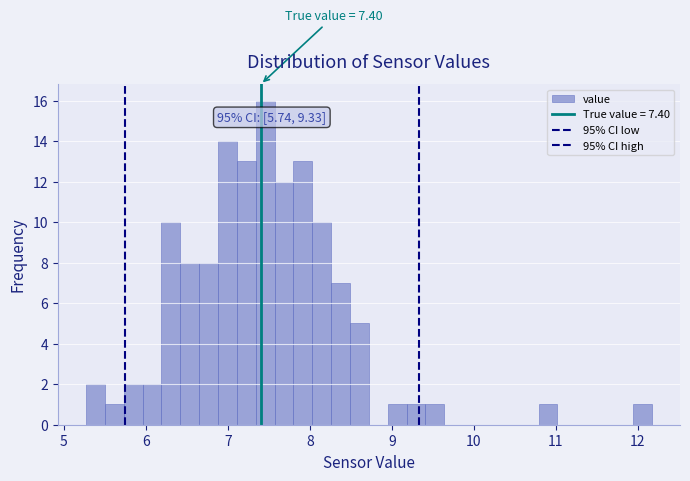

Read against the x-axis, roughly where is the centre of the tallest bar?

7.5